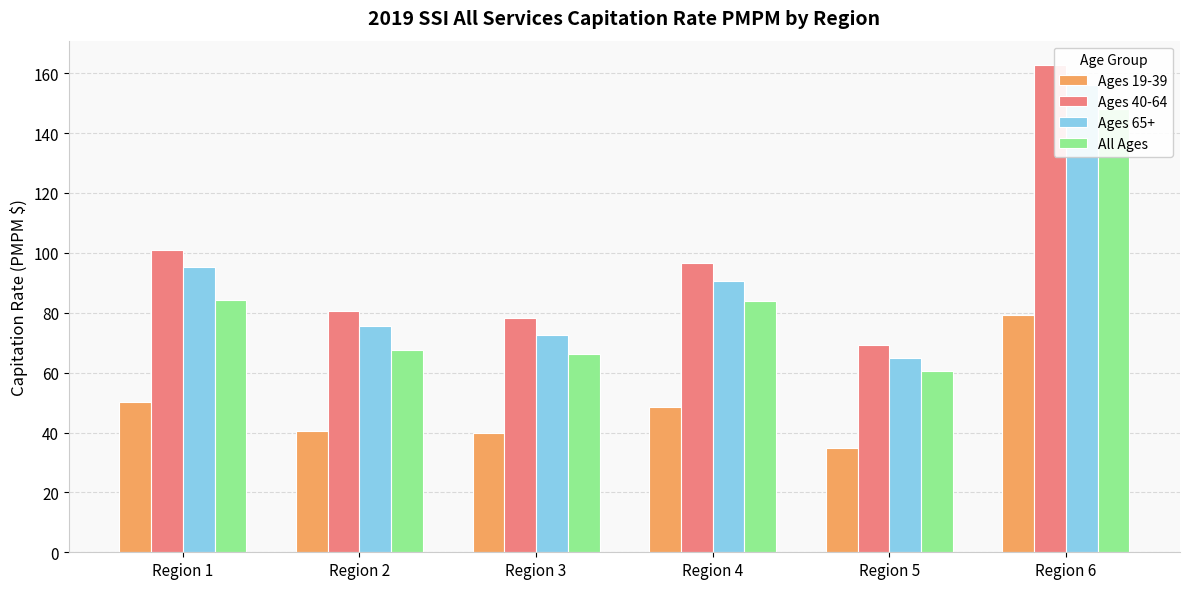

What is the sum of all All Ages values?

510.1